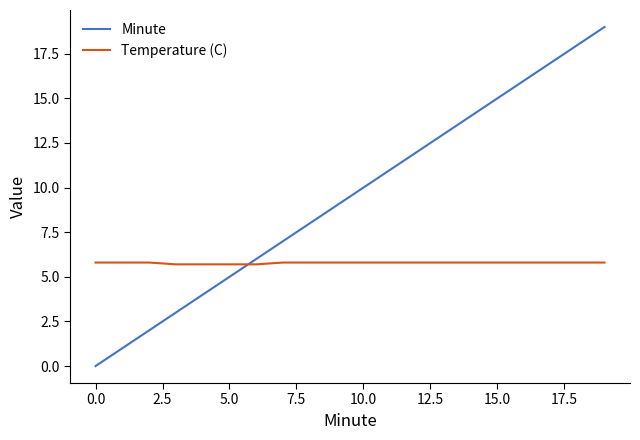

How many times do Temperature (C) and Minute cross each other?

1